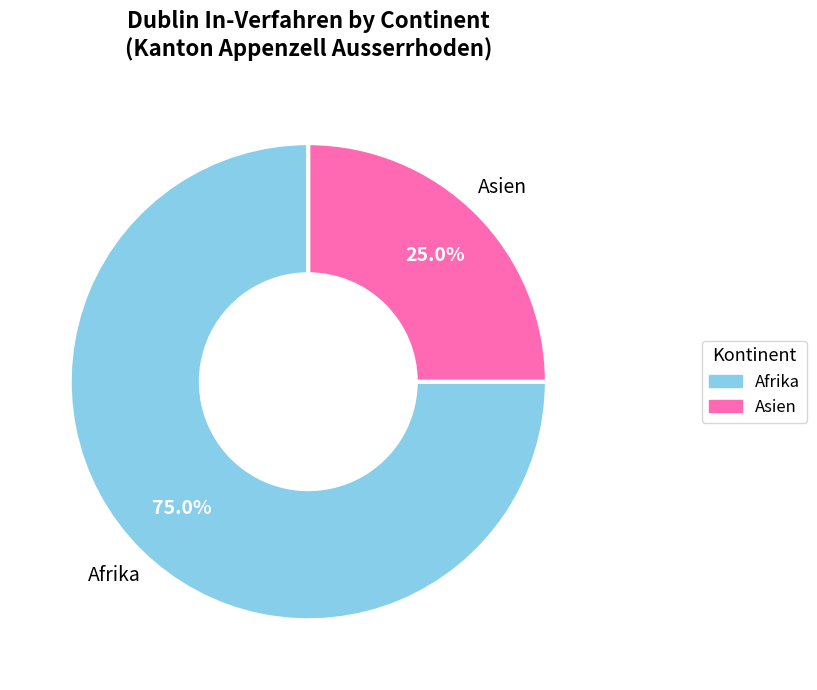

Does any single category account for the majority?

Yes